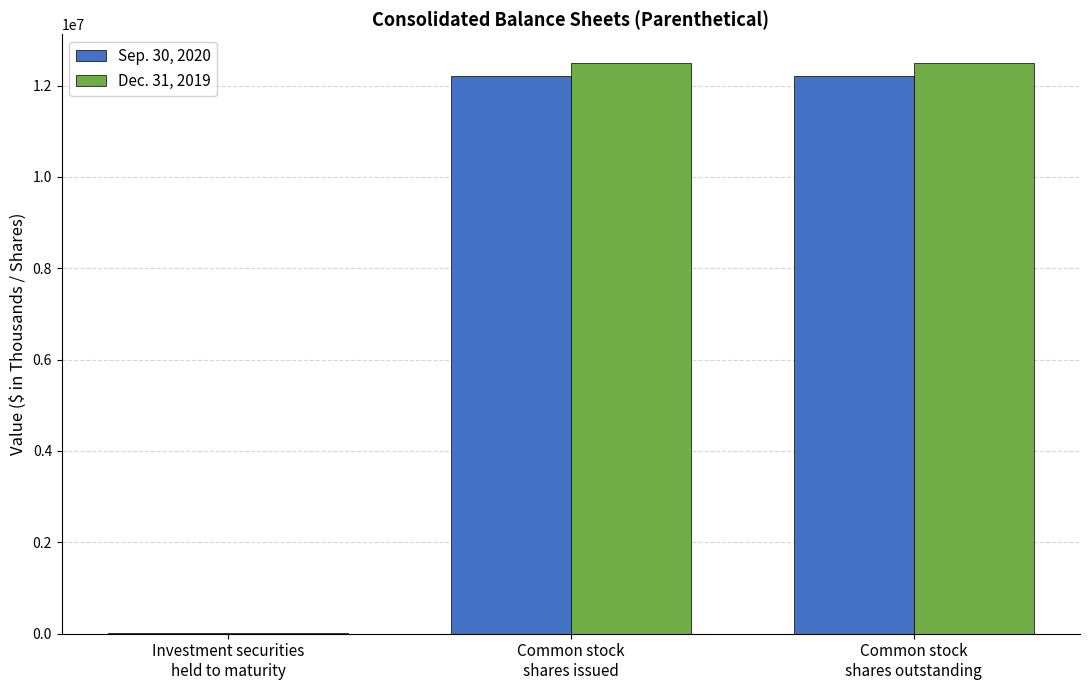

Reading left to right, extract all data points from this chart.

Sep. 30, 2020: 20254	12217501	12217501
Dec. 31, 2019: 8654	12500372	12500372